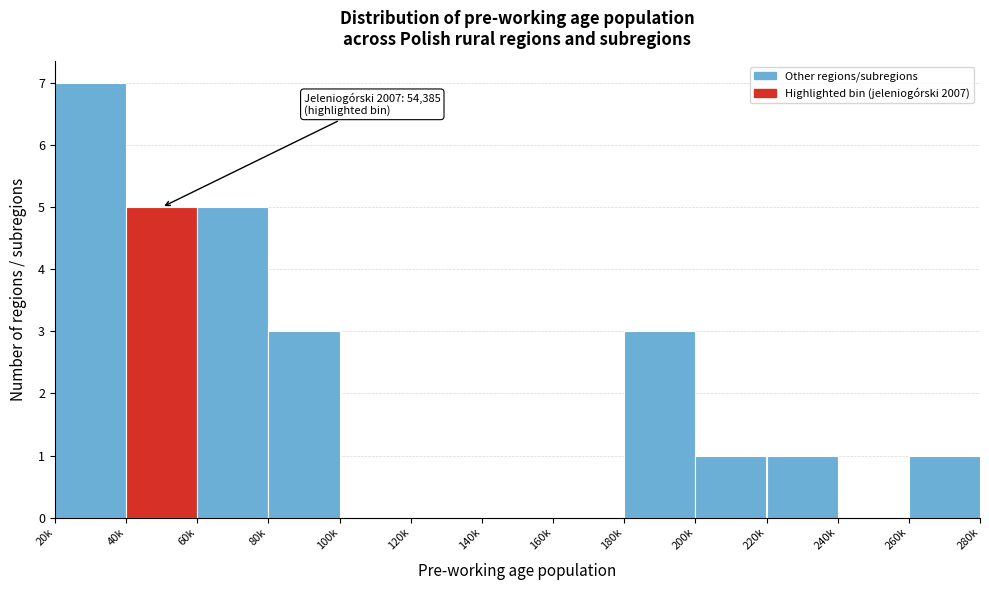

Reading left to right, transcribe all the data shown in this chart.

20k=7	40k=5	60k=5	80k=3	100k=0	120k=0	140k=0	160k=0	180k=3	200k=1	220k=1	240k=0	260k=1